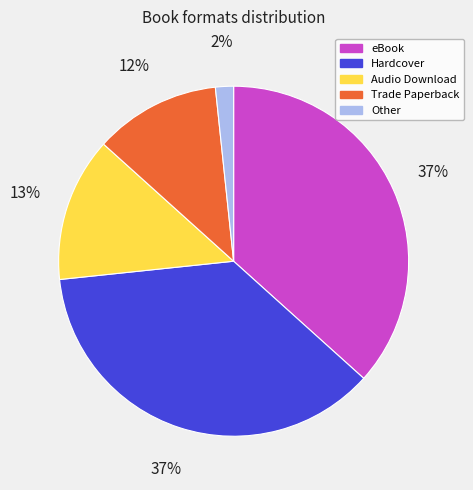

Is it true that Trade Paperback is 4% of the pie?

False